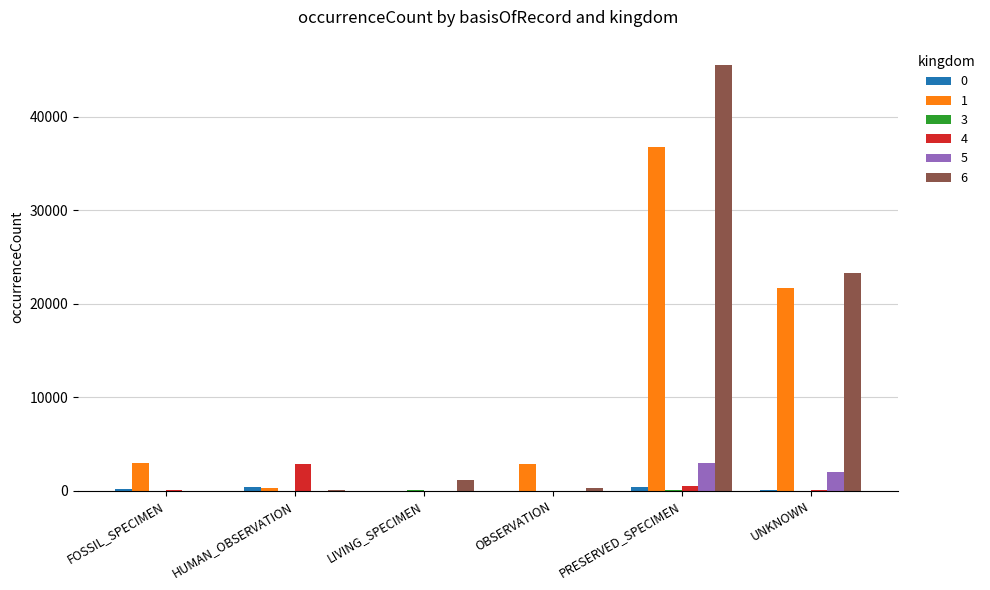

The value of 5 at PRESERVED_SPECIMEN is 4799. True or false?

False